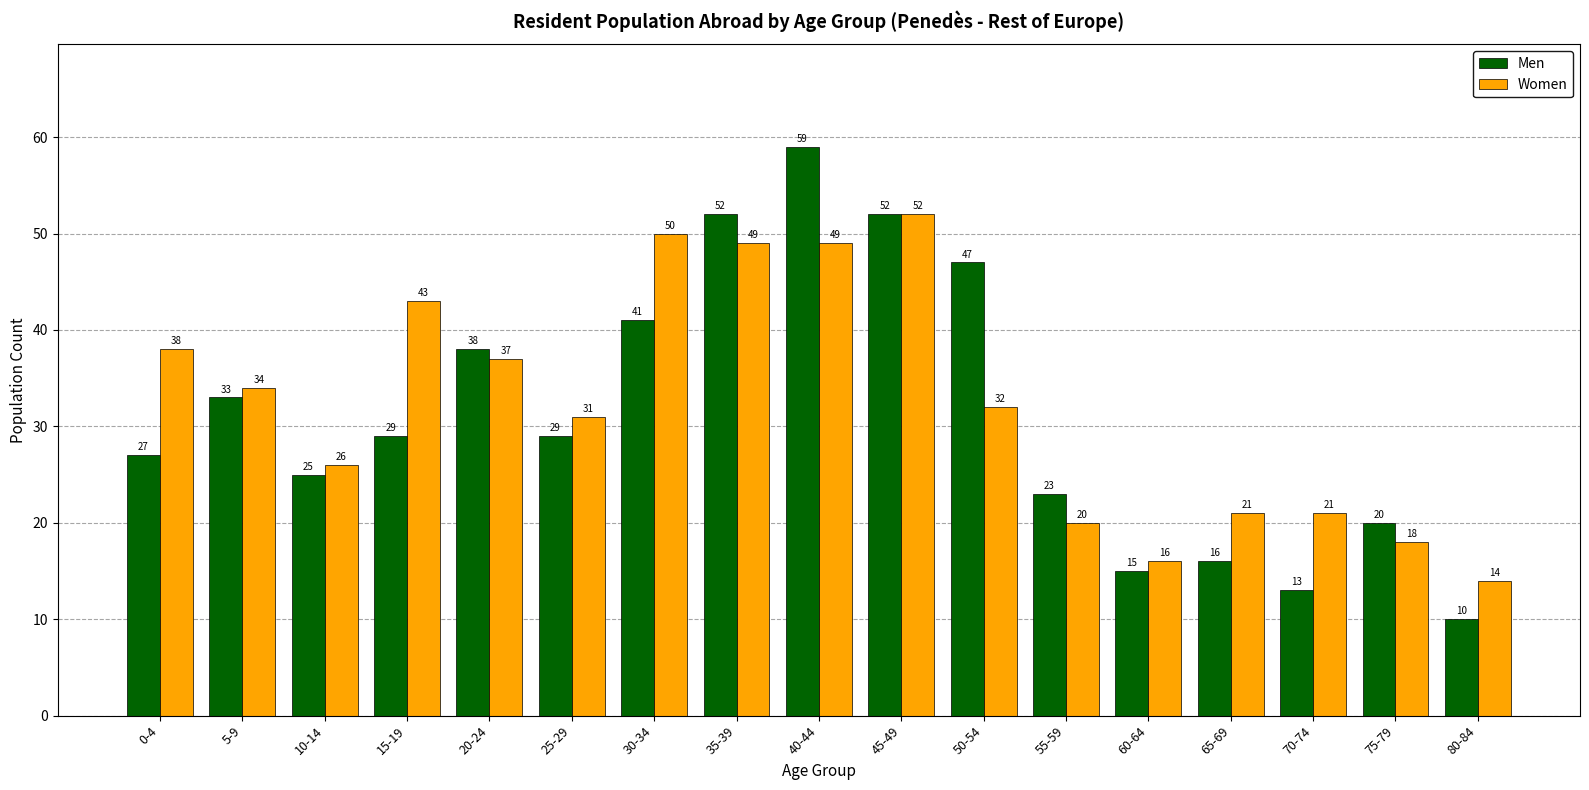

Count the number of categories in the chart.

17